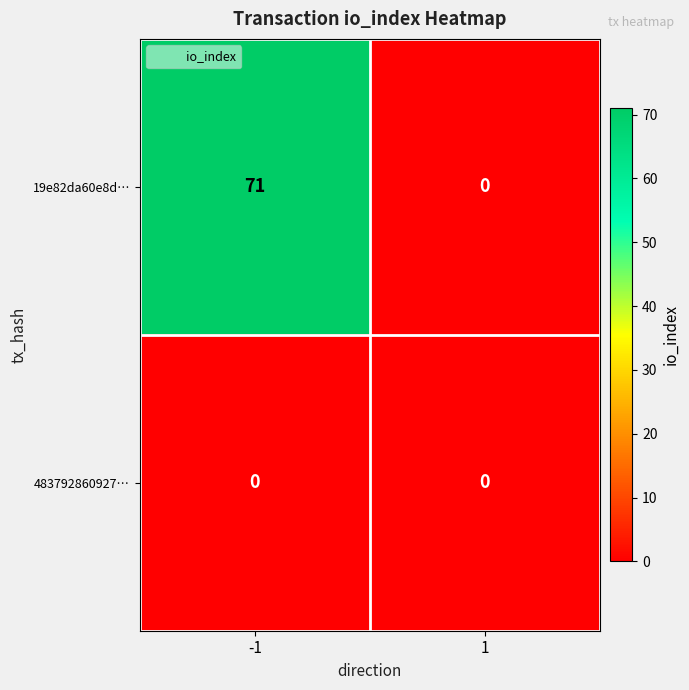

List the series in order of their peak value, lowest first.

483792860927…, 19e82da60e8d…